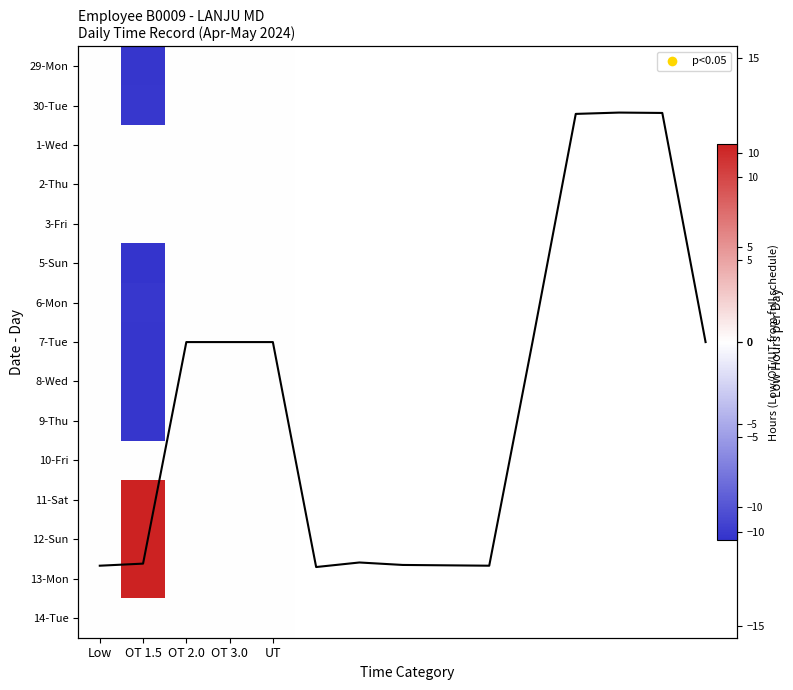

List the labels in order of 13-Mon value, smallest first.

Low, OT 2.0, OT 3.0, UT, OT 1.5